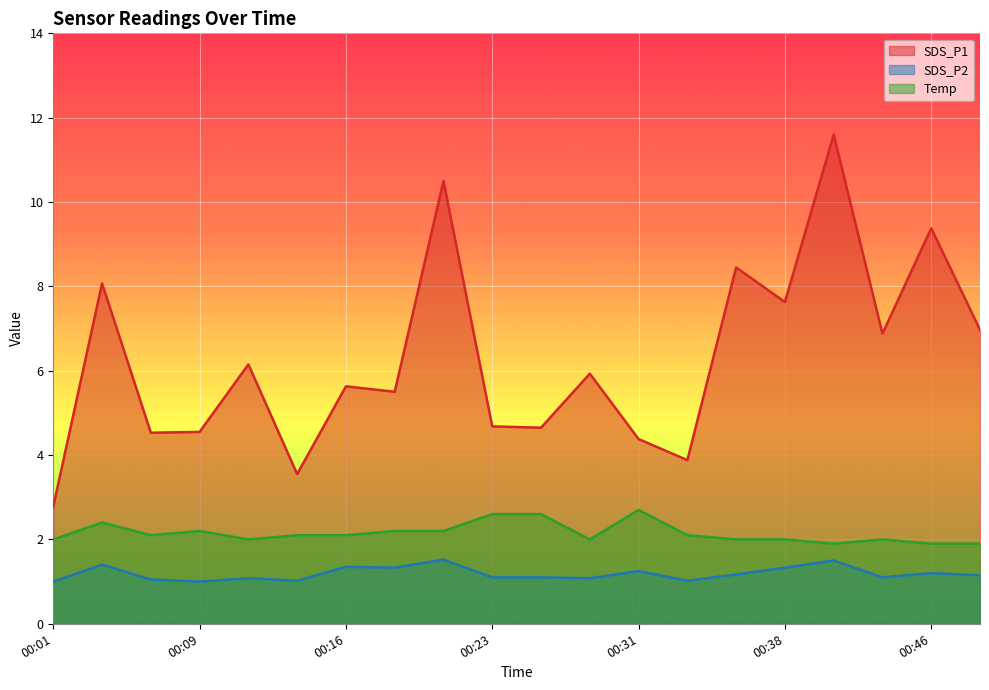

True or false: SDS_P1 and Temp cross at least once.

False